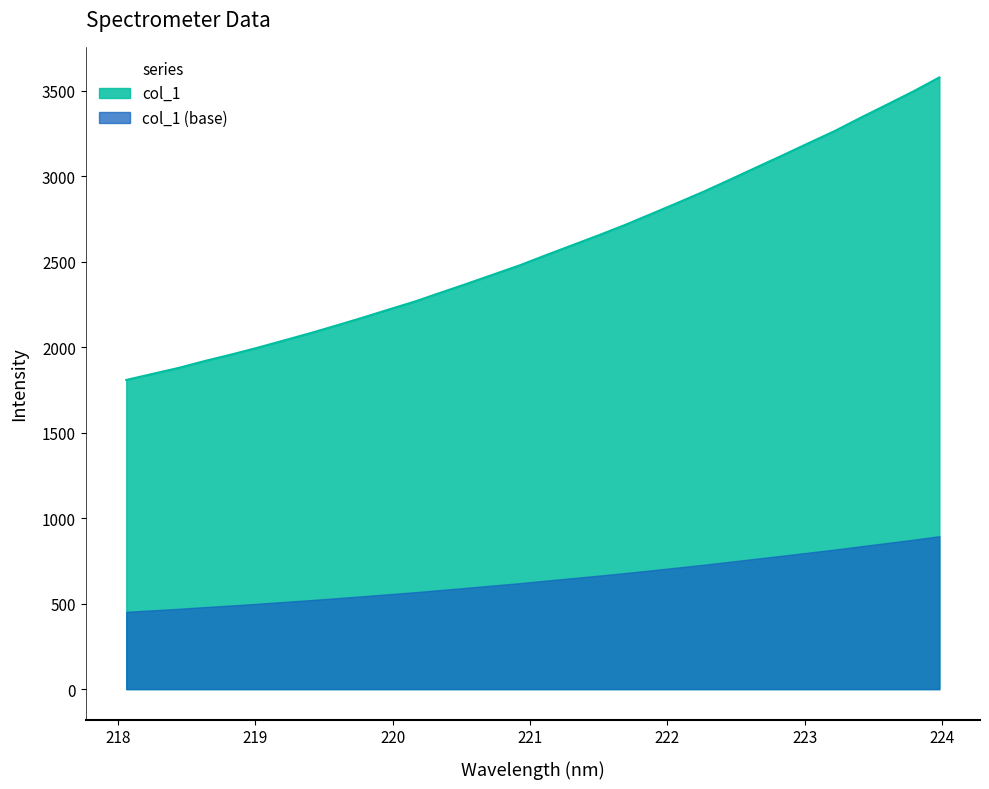

What value does the data have at 222.0721?

2844.0